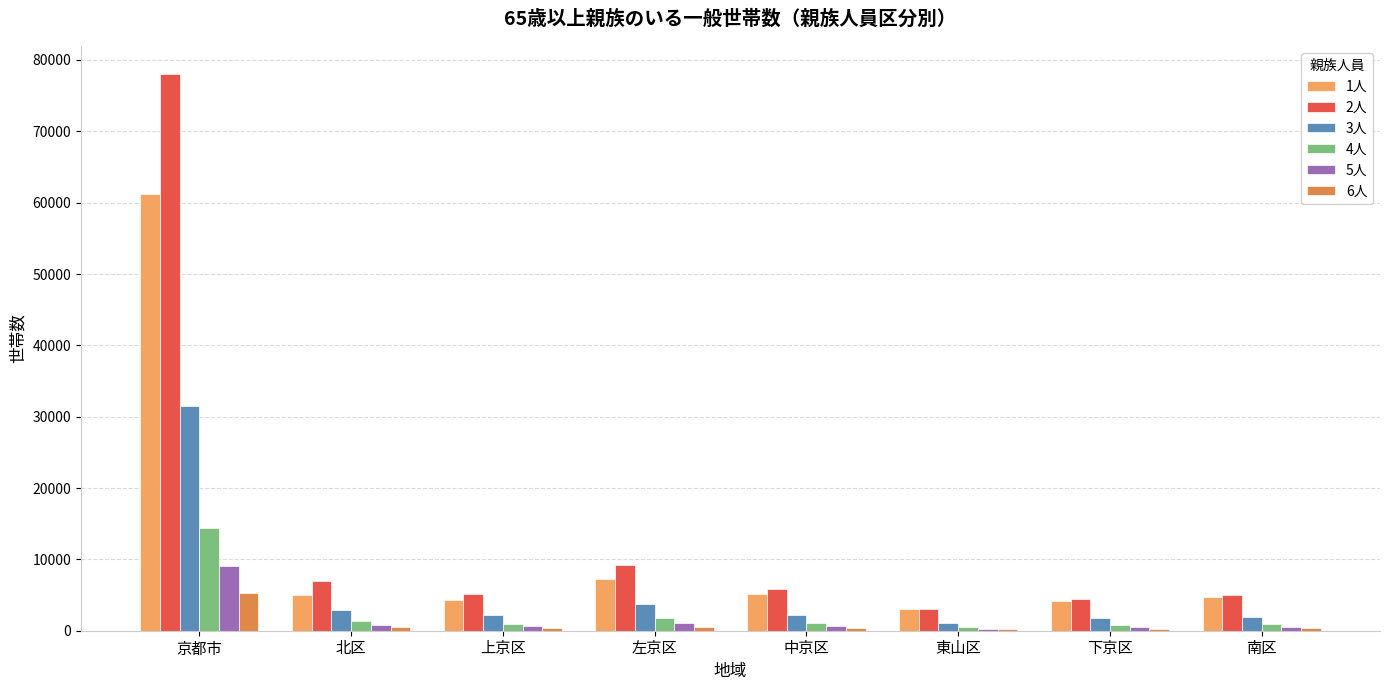

Which series has the widest spread of values?

2人